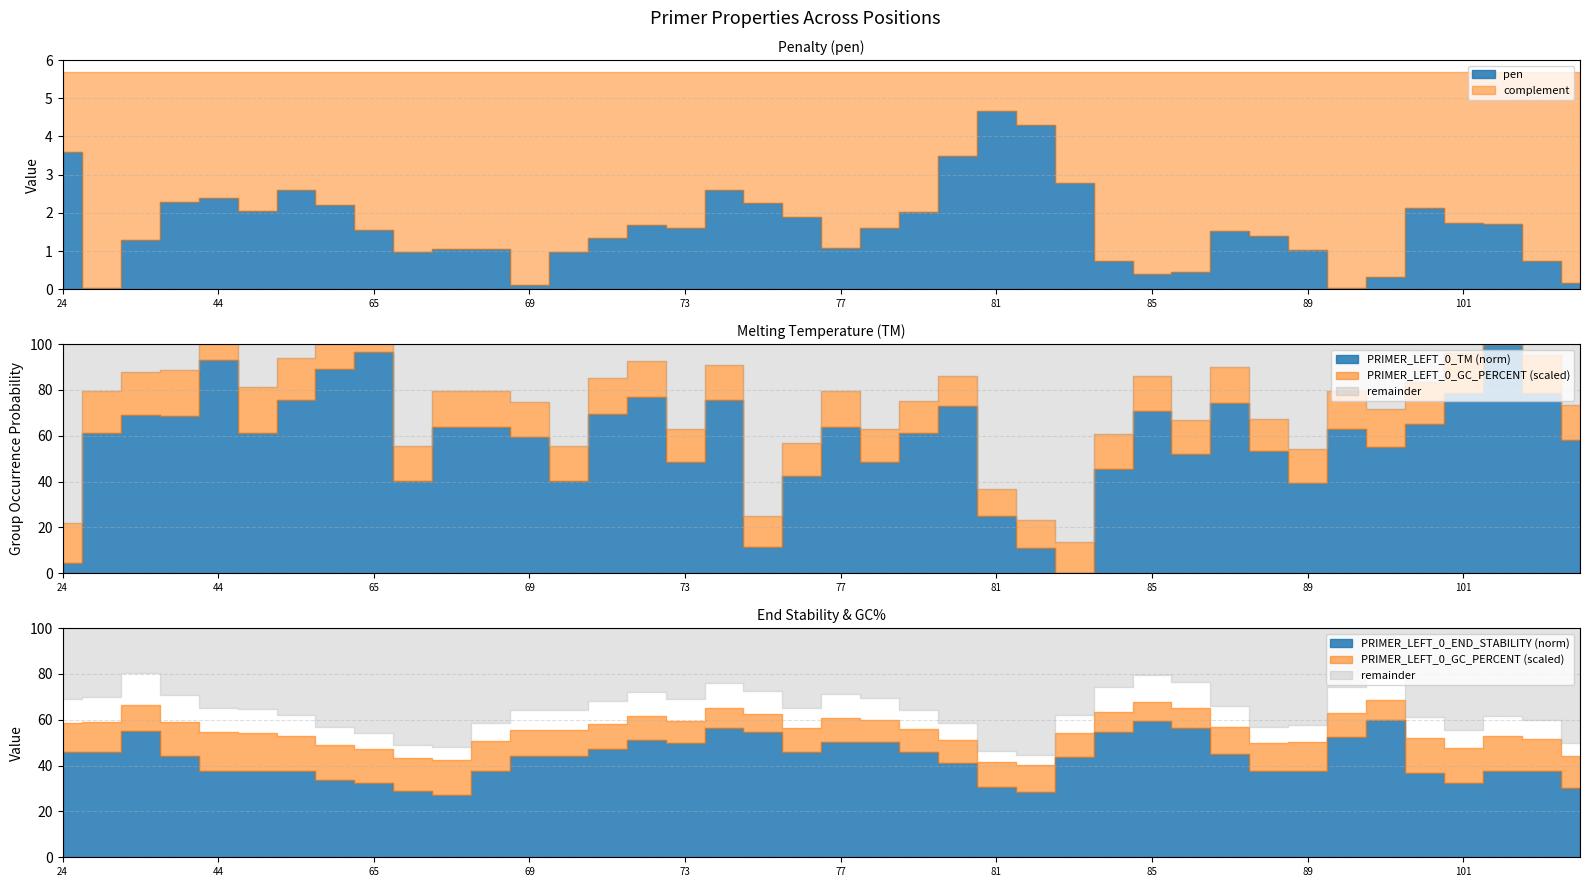

What are all the series names shown in the legend?

pen, PRIMER_LEFT_0_TM, PRIMER_LEFT_0_END_STABILITY, PRIMER_LEFT_0_GC_PERCENT